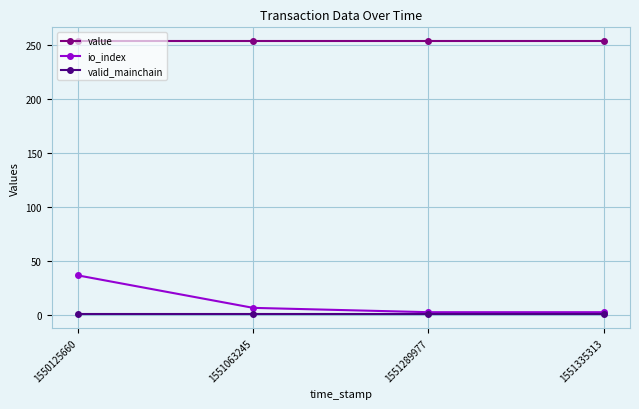

What is the value of the io_index point at the 2nd from the left?

7.0